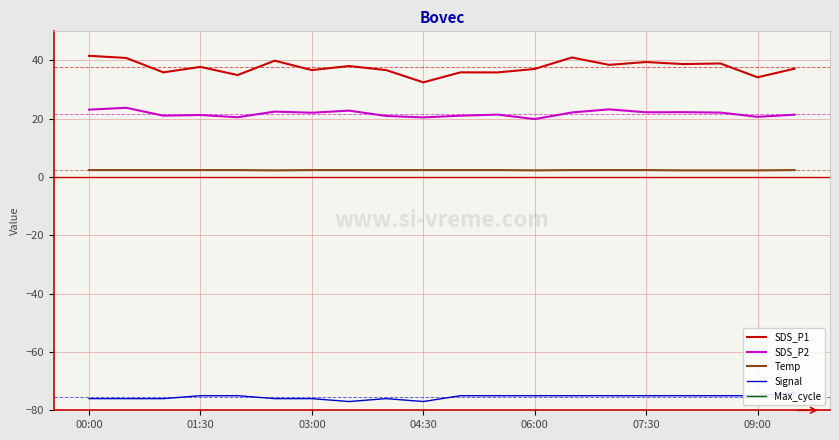

The Temp series shows 2.4 at 07:30. True or false?

True